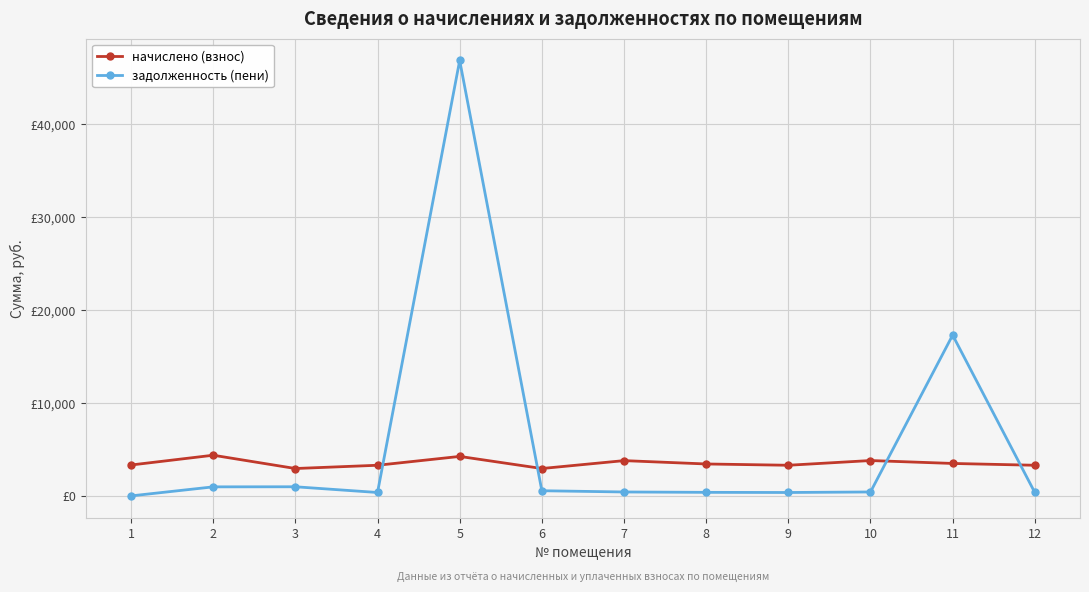

What are all the series names shown in the legend?

начислено (взнос), задолженность (пени)